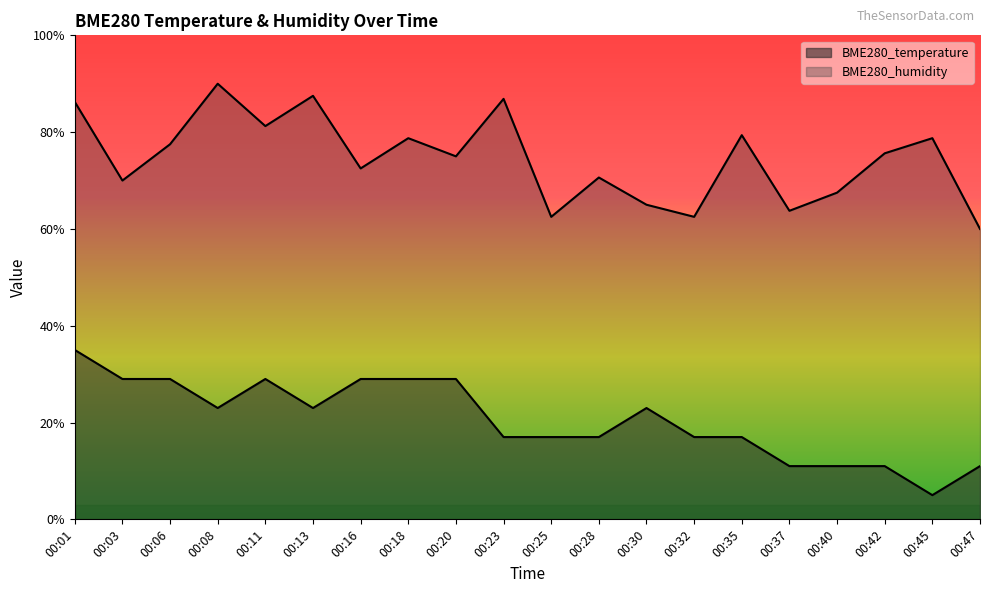

Rank the series by their average value, from lowest to highest.

BME280_temperature, BME280_humidity